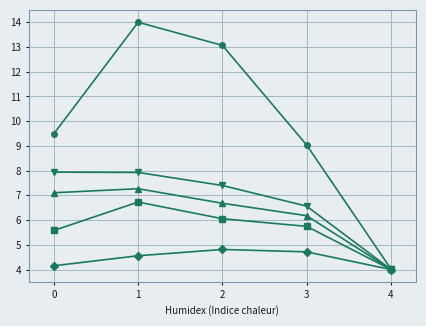

What is the difference between the highest and lowest values at 0?

5.3